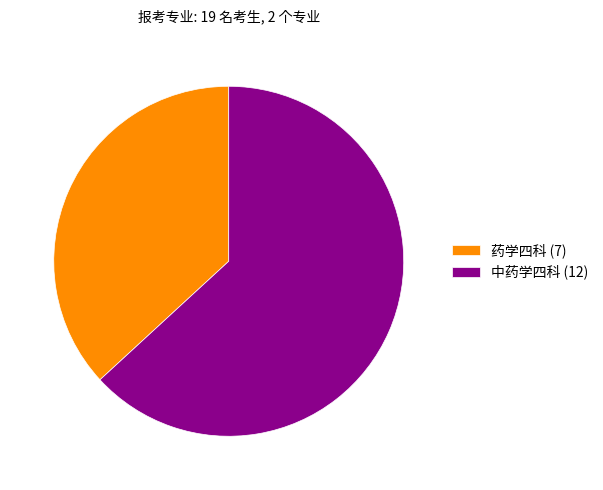

Which has a higher value, 中药学四科 (12) or 药学四科 (7)?

中药学四科 (12)